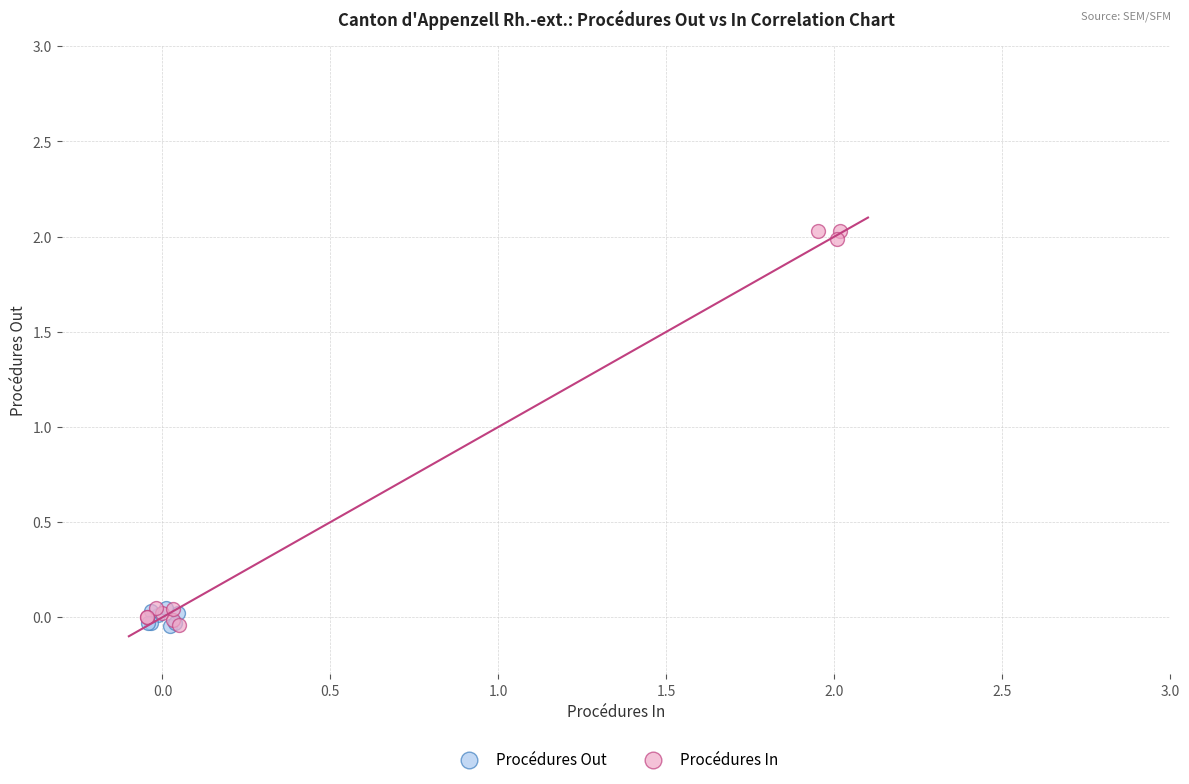

Which series reaches the maximum Y coordinate?

Procédures In